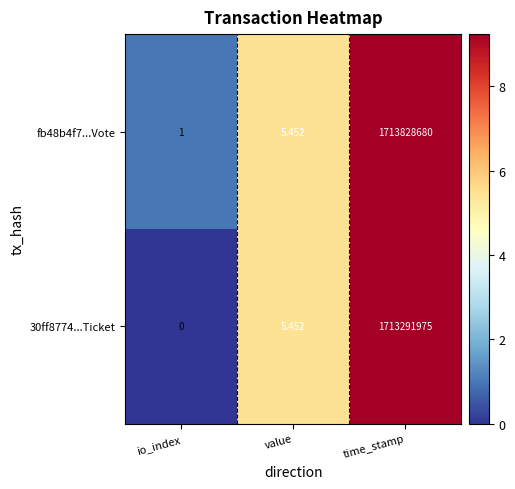

Rank the series by their maximum value, from highest to lowest.

fb48b4f7...Vote, 30ff8774...Ticket